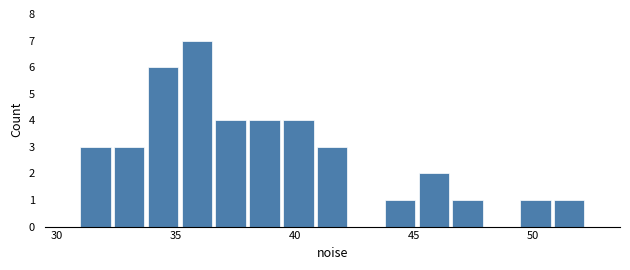

Around what value on the x-axis is the tallest bar? Give the approximate position of its centre, as read against the axis.

36.0